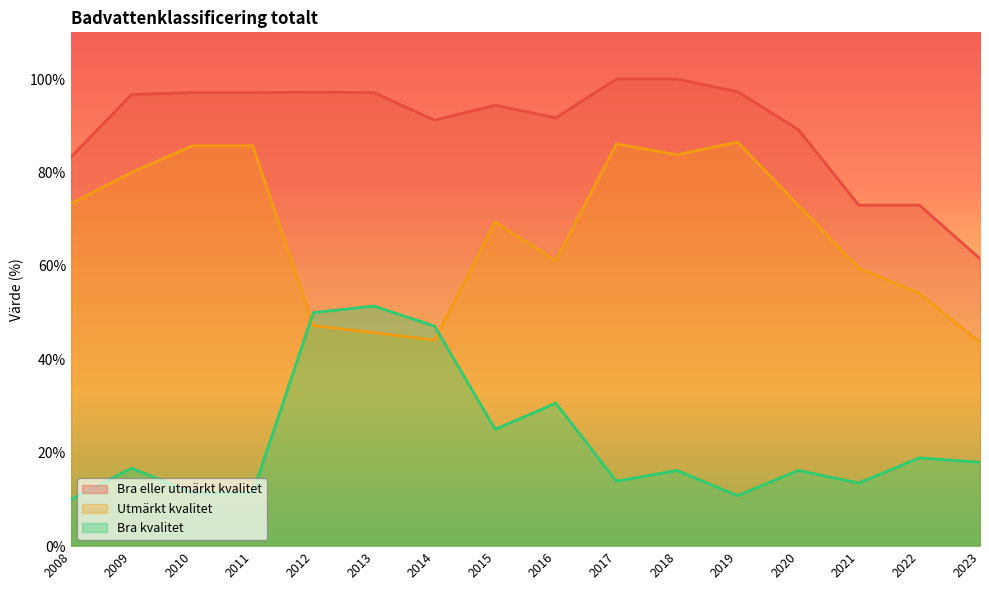

Rank the series at 2009 from highest to lowest value.

Bra eller utmärkt kvalitet, Utmärkt kvalitet, Bra kvalitet